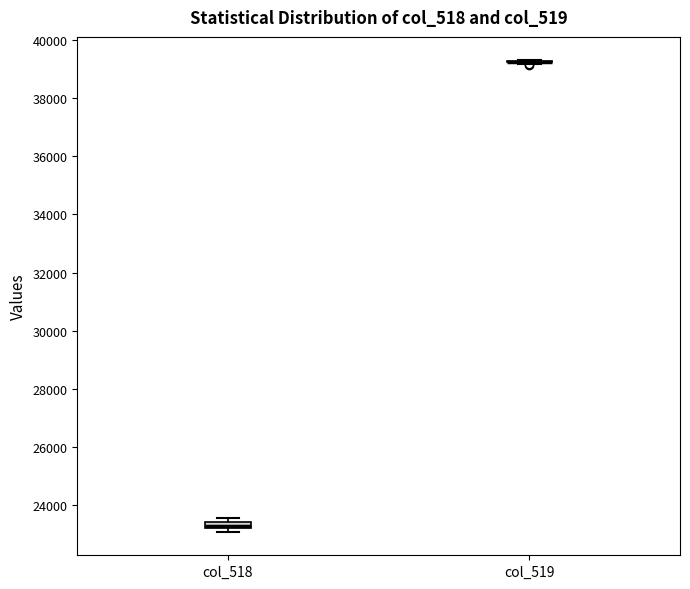

Where is the upper edge of the box for col_518 on the y-axis? The values are not printed on the chart, so give them approximately, as read against the axis.

23400